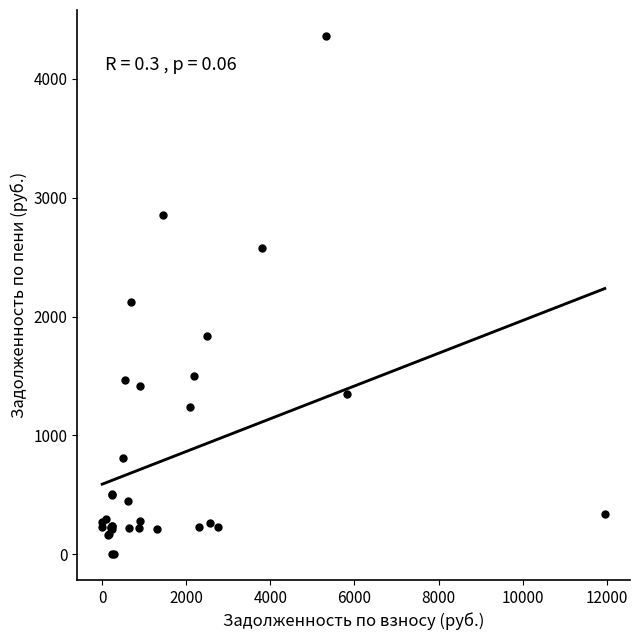

What Y value in the scatter plot is closest to 2181?

2124.7